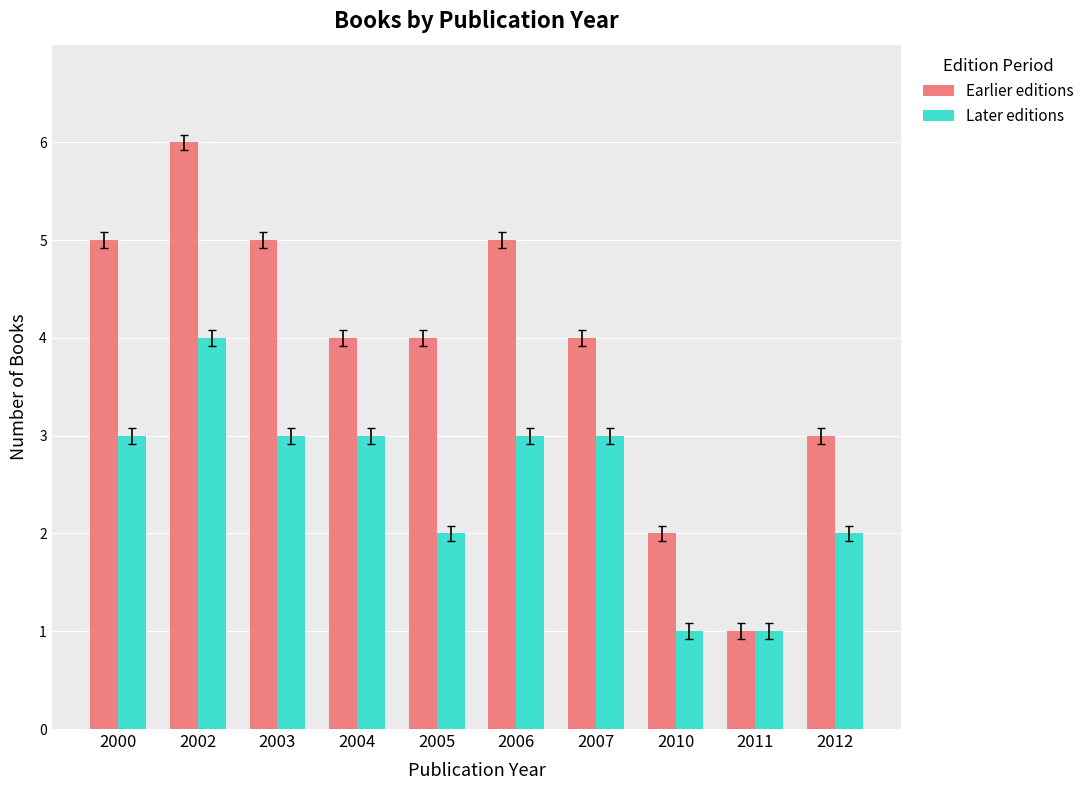

Is the value of Earlier editions at 2006 greater than the value of Later editions at 2003?

Yes